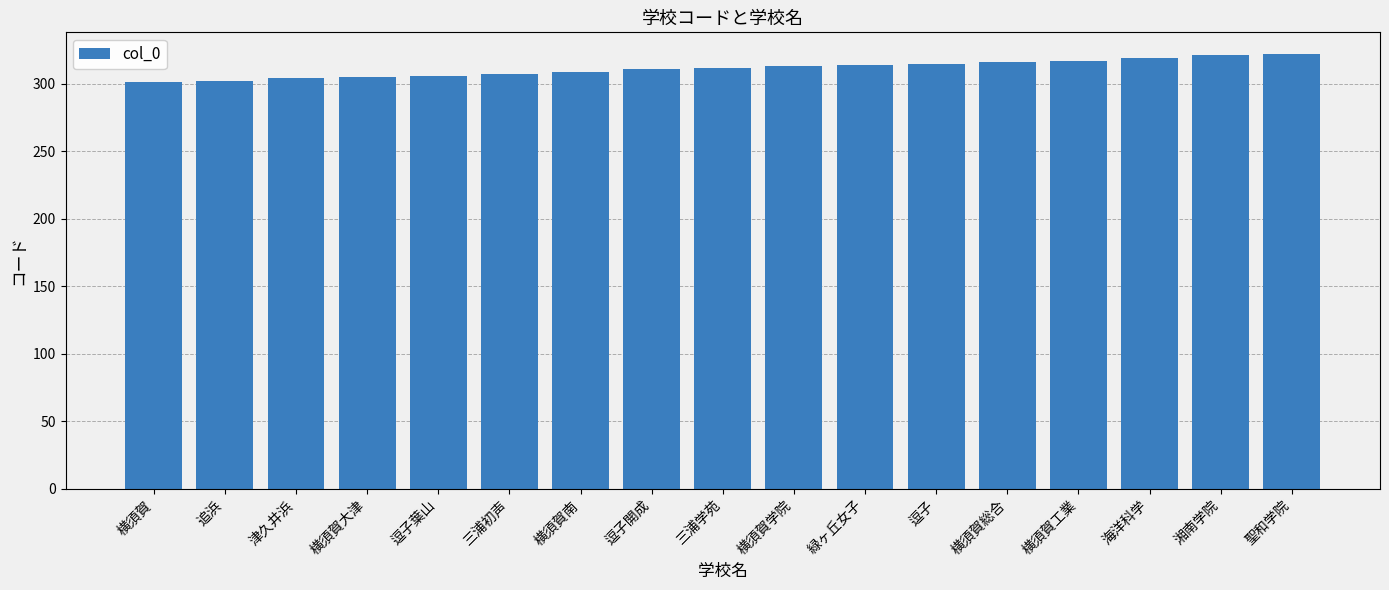

The chart shows a value of 317 at 横須賀工業. True or false?

True